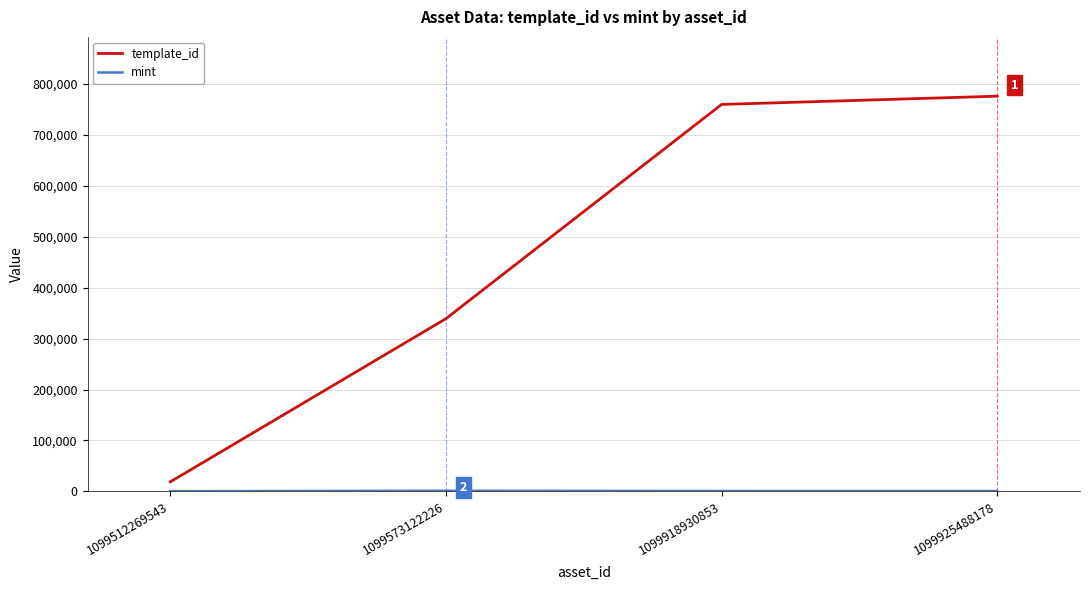

The template_id series shows 339228 at 1099573122226. True or false?

True